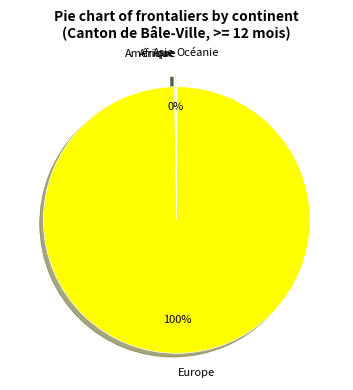

Is there any slice that represents more than half of the pie?

Yes